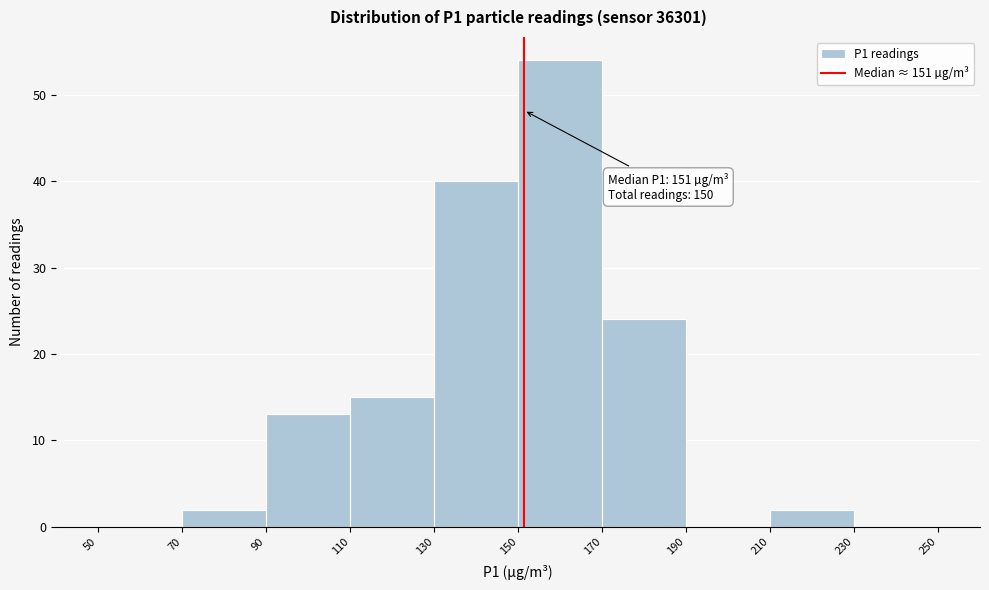

Which range on the x-axis has the tallest bar?

150 to 170